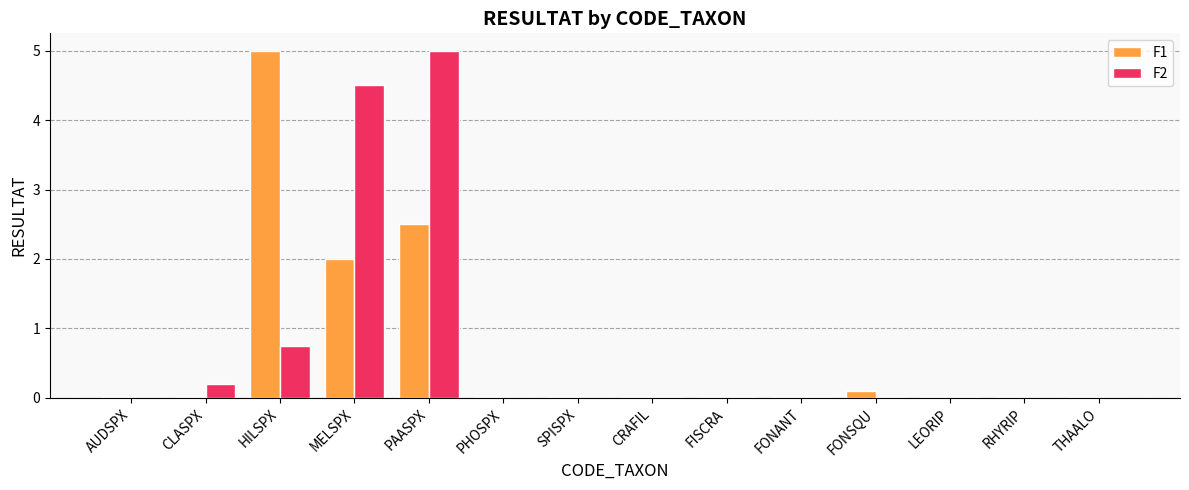

What is the difference between the F1 values at MELSPX and THAALO?

2.0